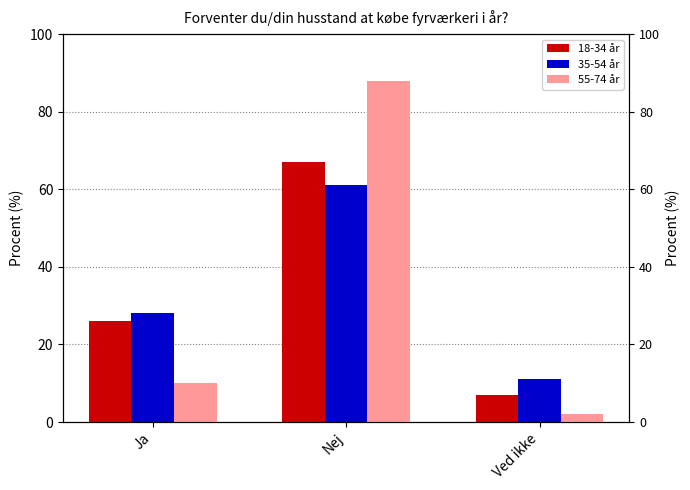

What are all the series names shown in the legend?

18-34 år, 35-54 år, 55-74 år